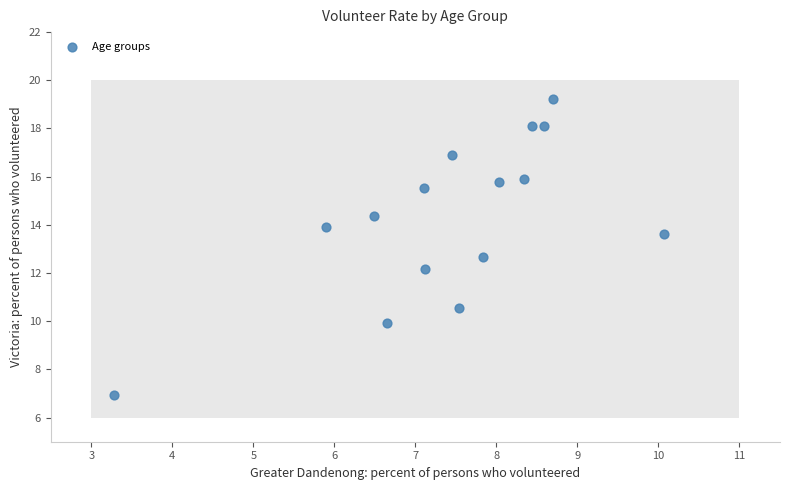

What is the range of X values (max minus min)?

6.8